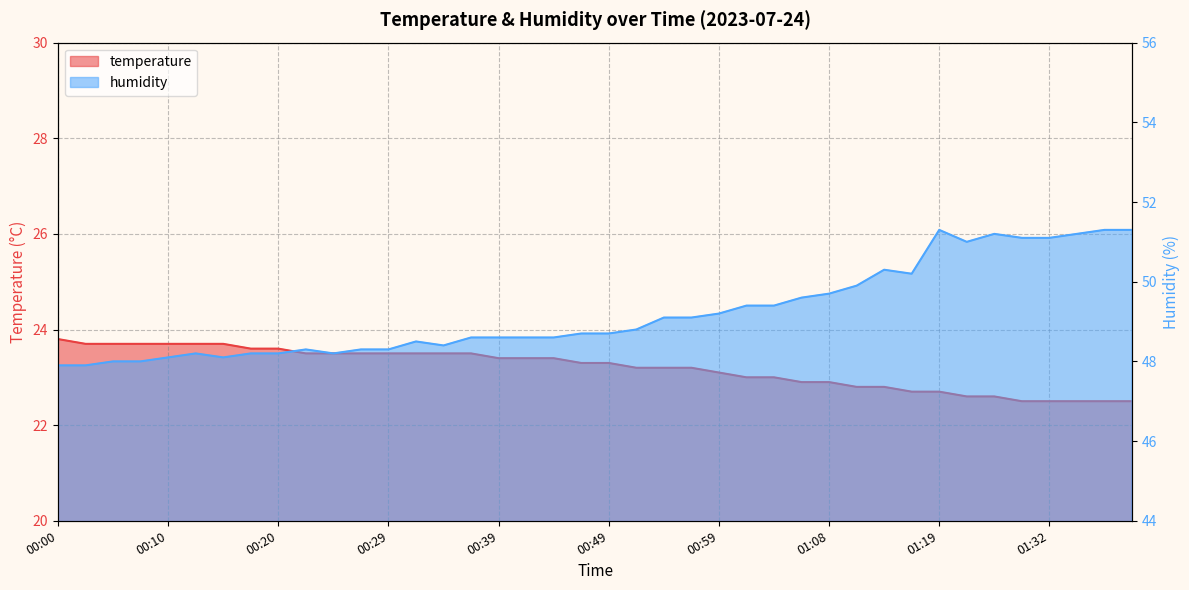

Reading right to left, transcribe all the data shown in this chart.

temperature: 22.5	22.5	22.5	22.5	22.5	22.6	22.6	22.7	22.7	22.8	22.8	22.9	22.9	23.0	23.0	23.1	23.2	23.2	23.2	23.3	23.3	23.4	23.4	23.4	23.5	23.5	23.5	23.5	23.5	23.5	23.5	23.6	23.6	23.7	23.7	23.7	23.7	23.7	23.7	23.8
humidity: 51.3	51.3	51.2	51.1	51.1	51.2	51.0	51.3	50.2	50.3	49.9	49.7	49.6	49.4	49.4	49.2	49.1	49.1	48.8	48.7	48.7	48.6	48.6	48.6	48.6	48.4	48.5	48.3	48.3	48.2	48.3	48.2	48.2	48.1	48.2	48.1	48.0	48.0	47.9	47.9